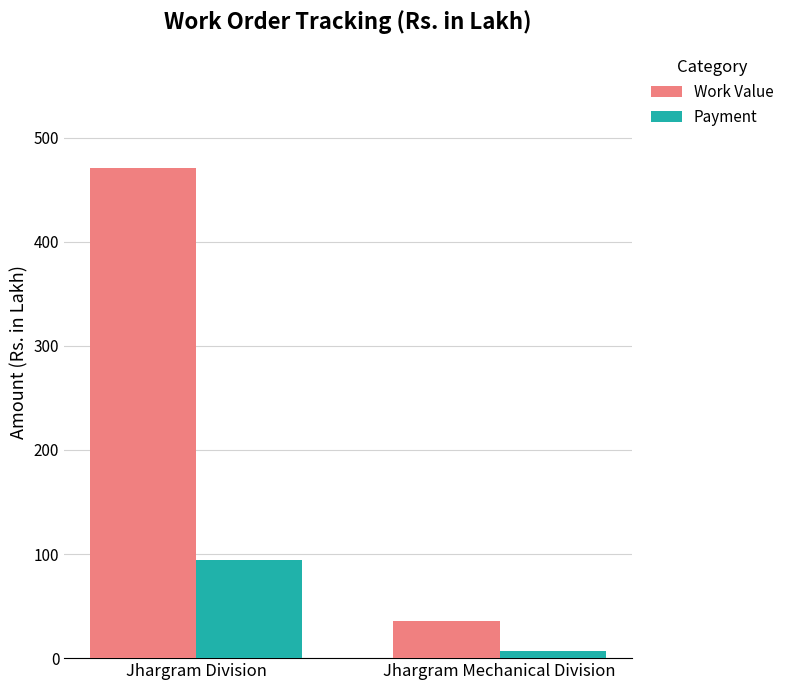

What is the average value of the Work Value series?

253.4